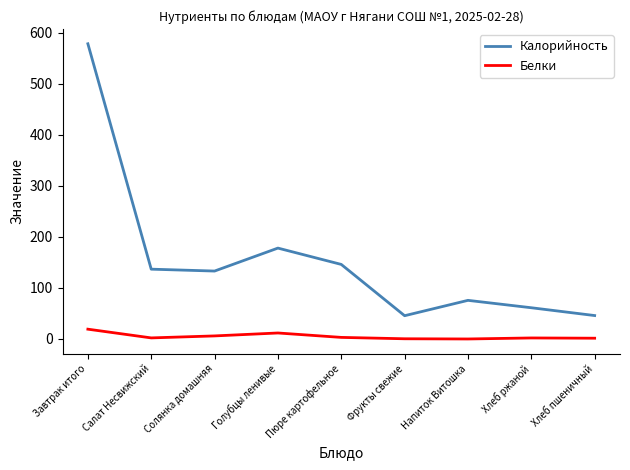

True or false: Белки and Калорийность cross at least once.

False